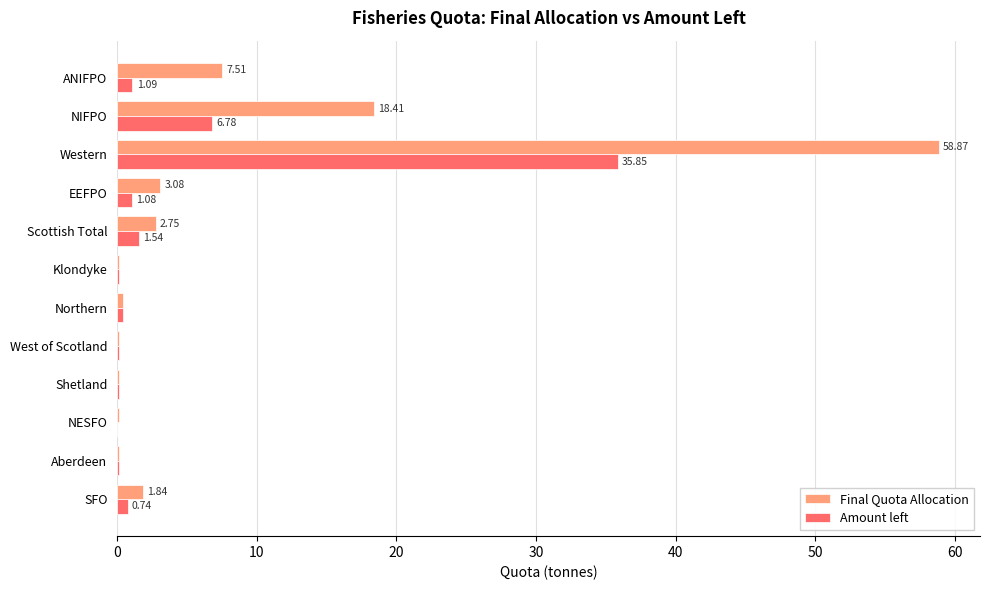

At which label is Final Quota Allocation closest to 29?

NIFPO